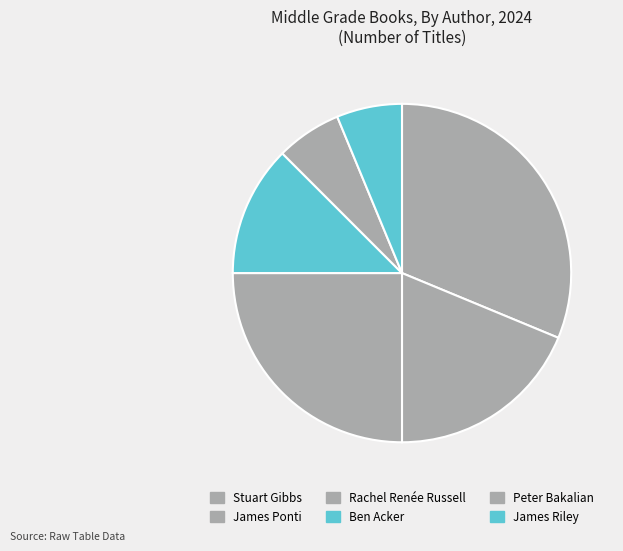

Combined, do Rachel Renée Russell and Peter Bakalian account for over 50%?

No